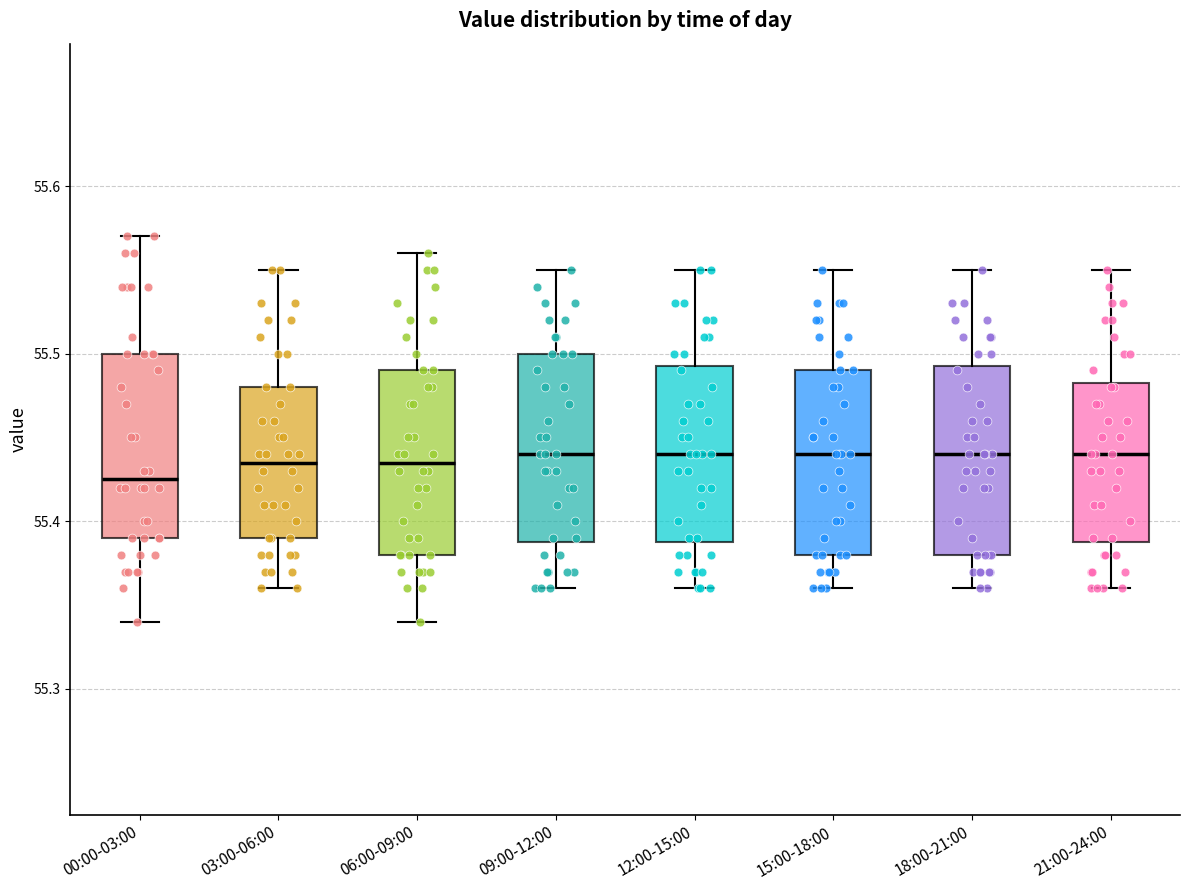

Which box's median line is the lowest?

00:00-03:00